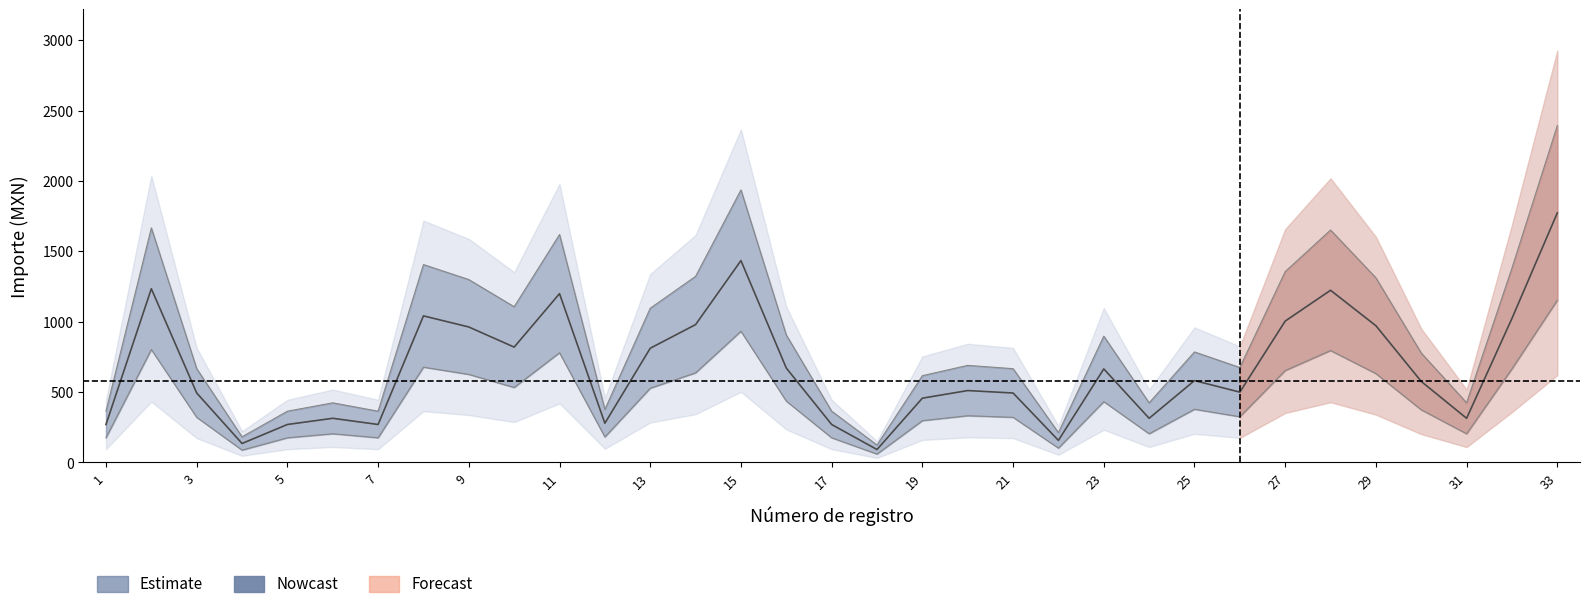

The value of importe_total at 14 is 1323.0. True or false?

True